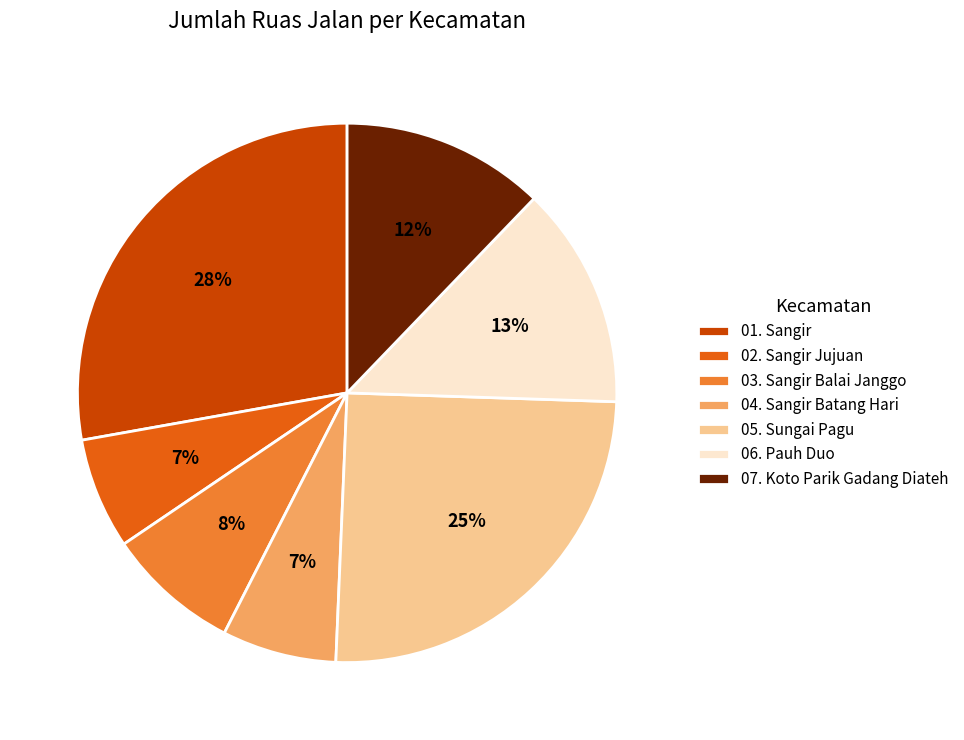

Is there any slice that represents more than half of the pie?

No